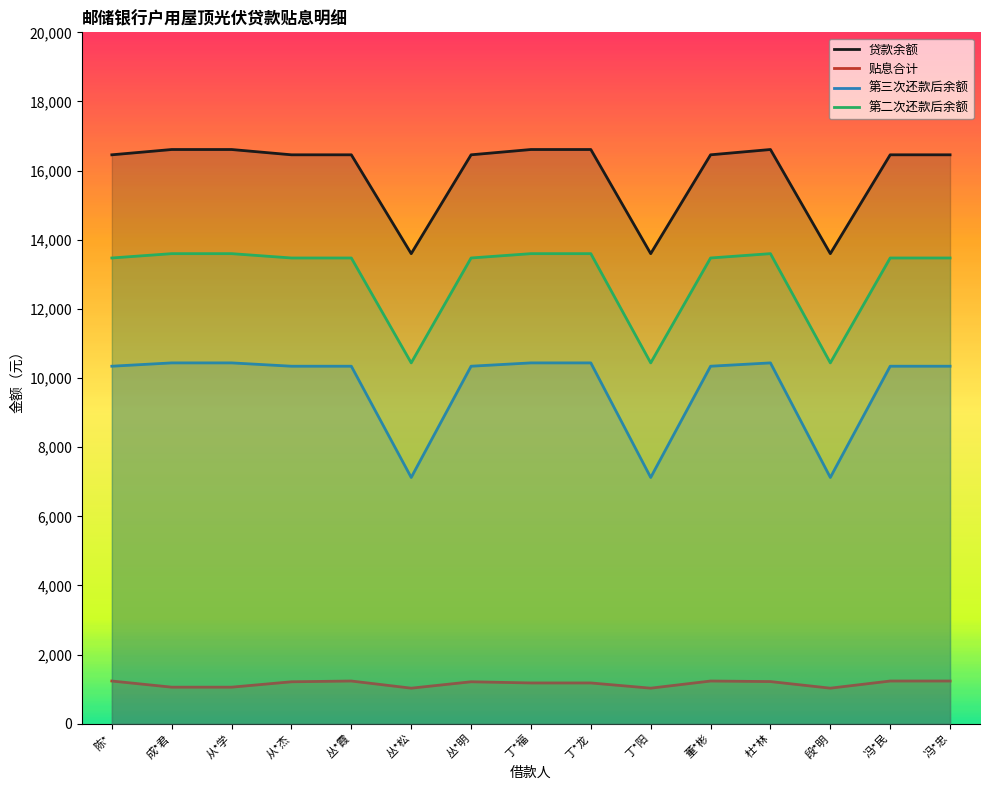

Count the number of categories in the chart.

15